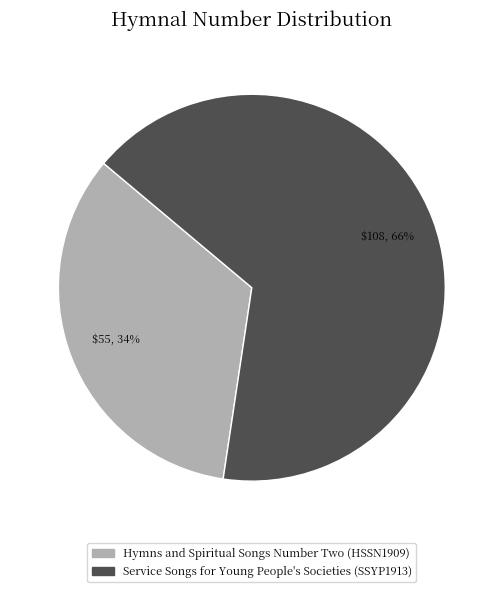

How many slices are in this pie chart?

2